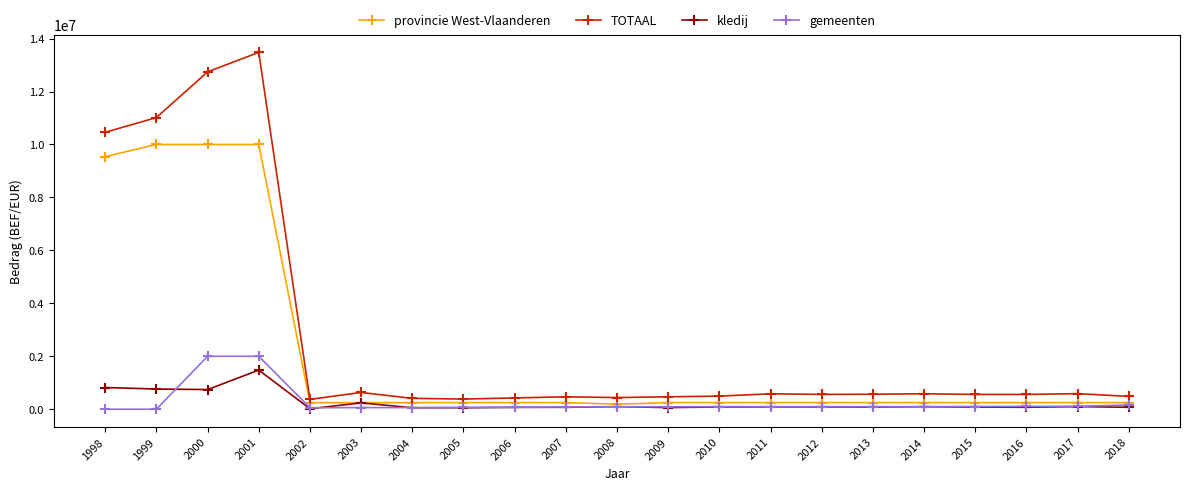

Is the value of provincie West-Vlaanderen at 2017 greater than the value of TOTAAL at 1998?

No